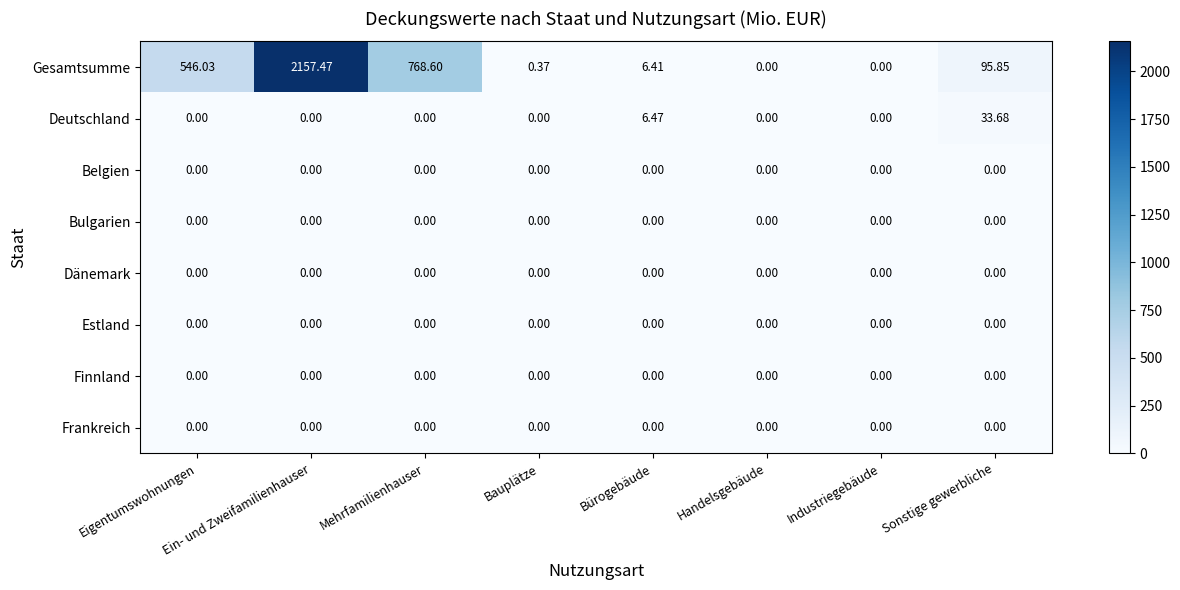

Which category has the highest value across all series?

Ein- und Zweifamilienhauser